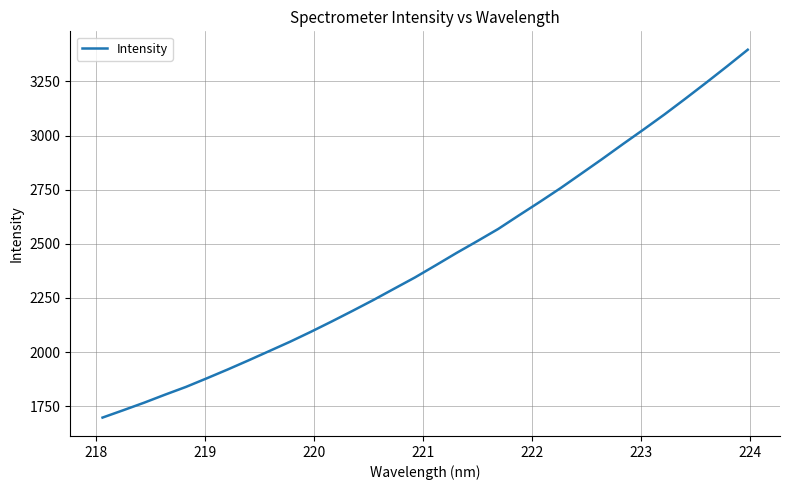

What is the minimum value shown in the chart?

1697.7